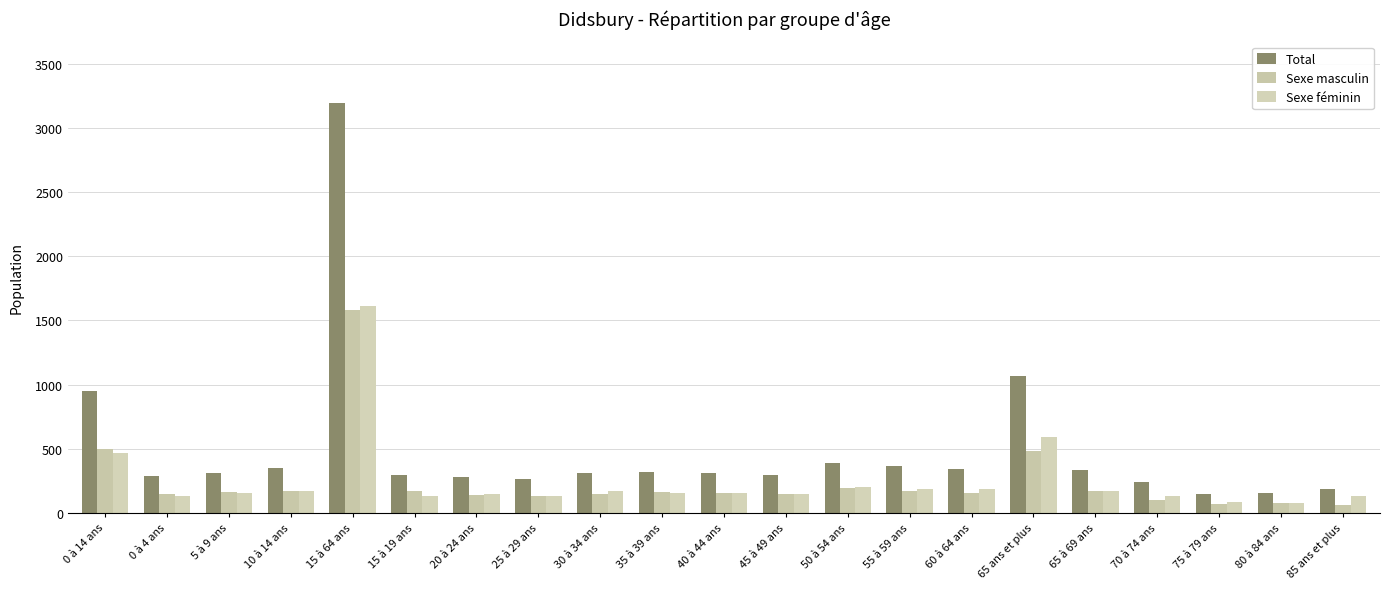

At 20 à 24 ans, list the series in order from smallest to largest.

Sexe masculin, Sexe féminin, Total